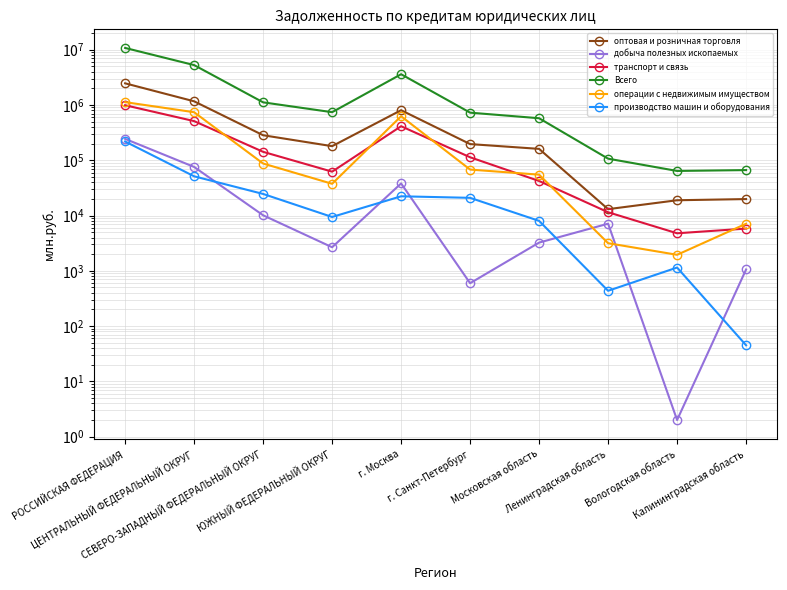

What is the label of the 7th point from the left?

Московская область